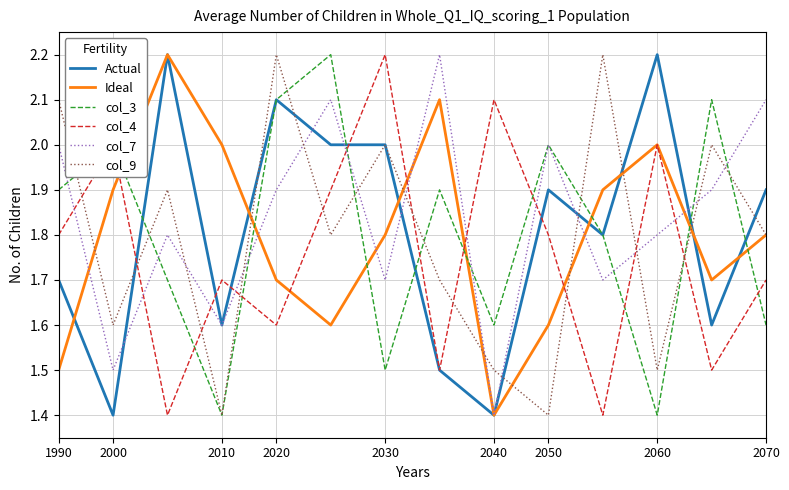

What is the maximum value shown in the chart?

2.2